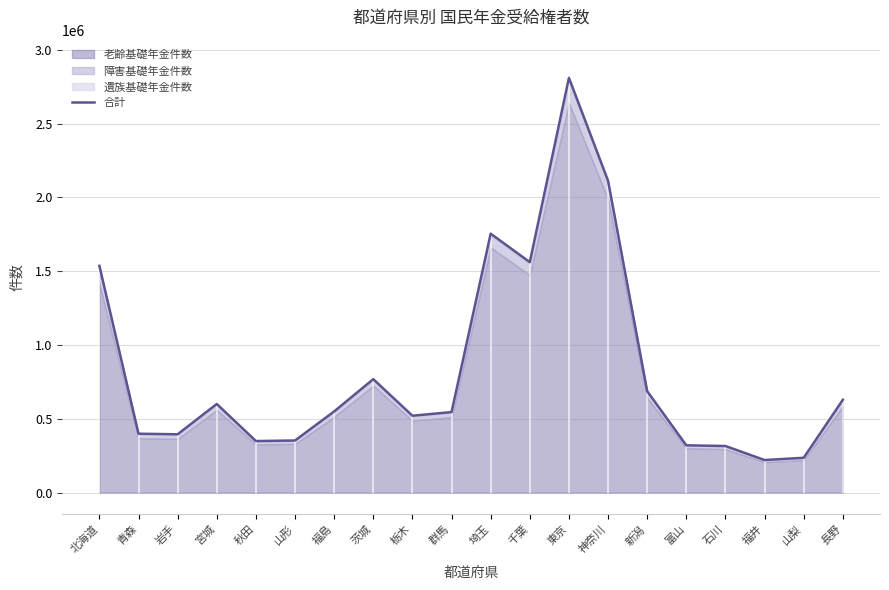

Rank the categories by value from highest to lowest.

東京, 神奈川, 埼玉, 千葉, 北海道, 茨城, 新潟, 長野, 宮城, 福島, 群馬, 栃木, 青森, 岩手, 山形, 秋田, 富山, 石川, 山梨, 福井